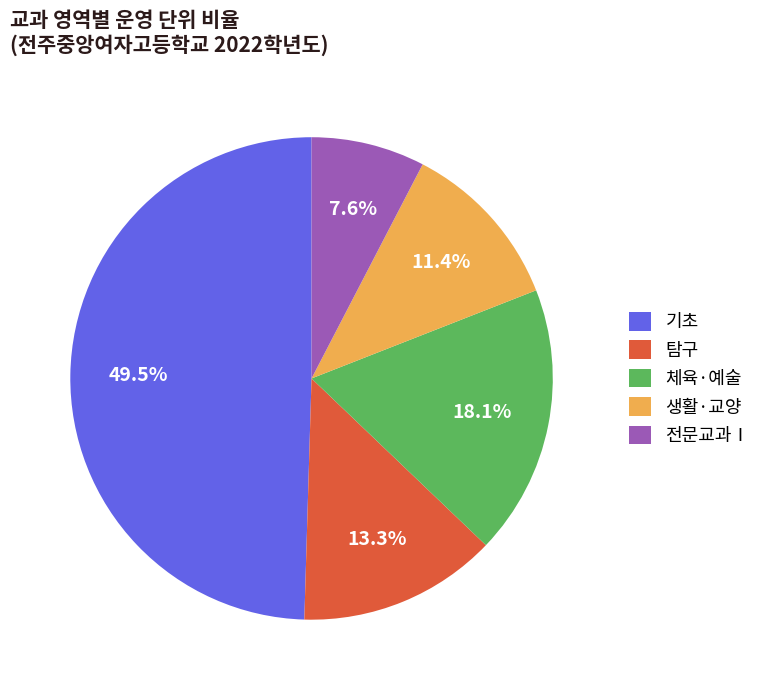

Which has a higher value, 체육·예술 or 생활·교양?

체육·예술